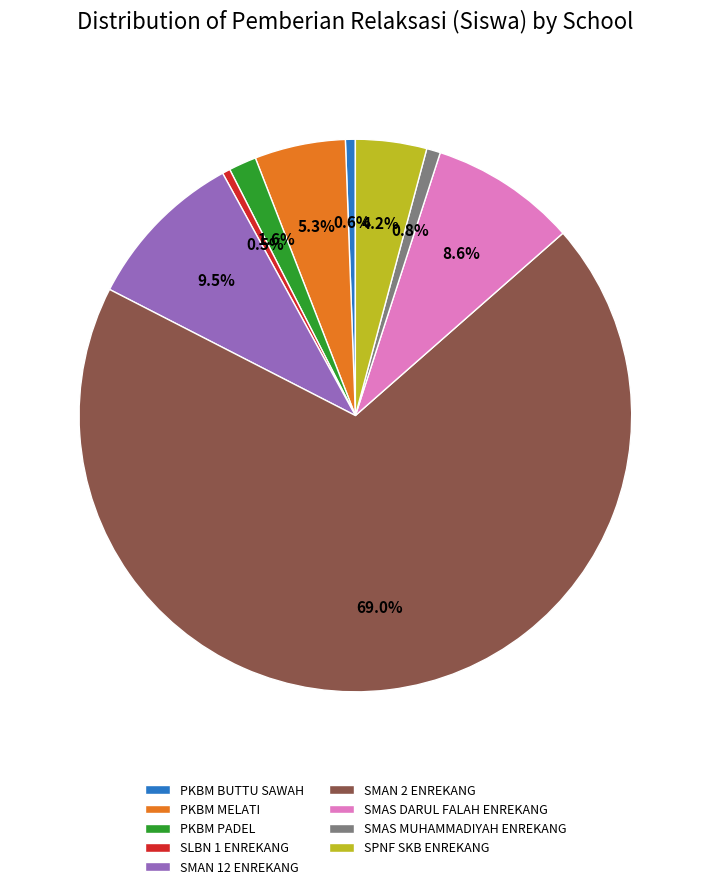

How much of the chart is everything except SPNF SKB ENREKANG?

95.8%